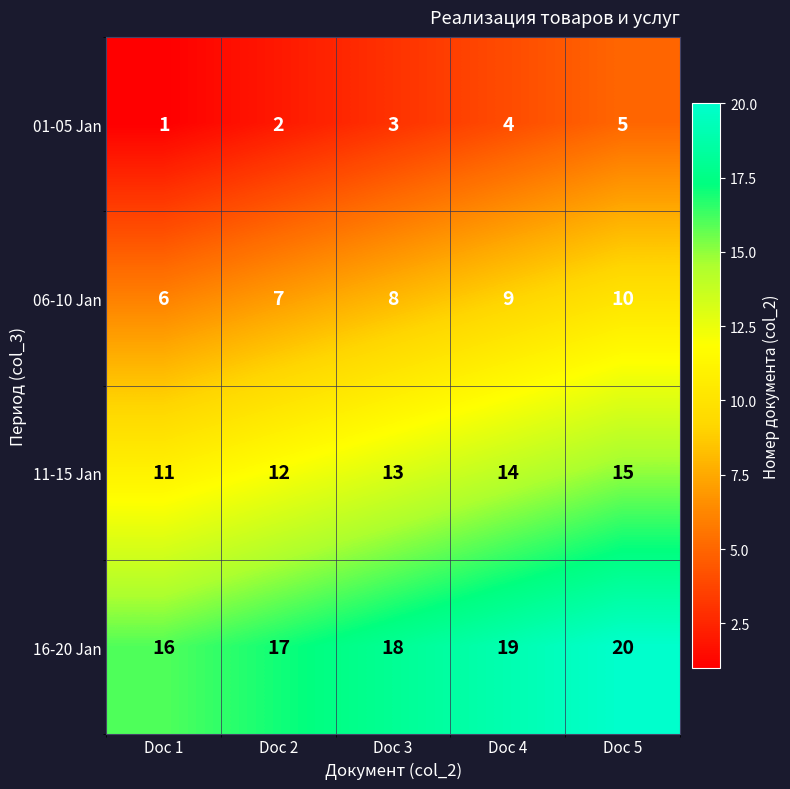

At Doc 2, list the series in order from smallest to largest.

01-05 Jan, 06-10 Jan, 11-15 Jan, 16-20 Jan